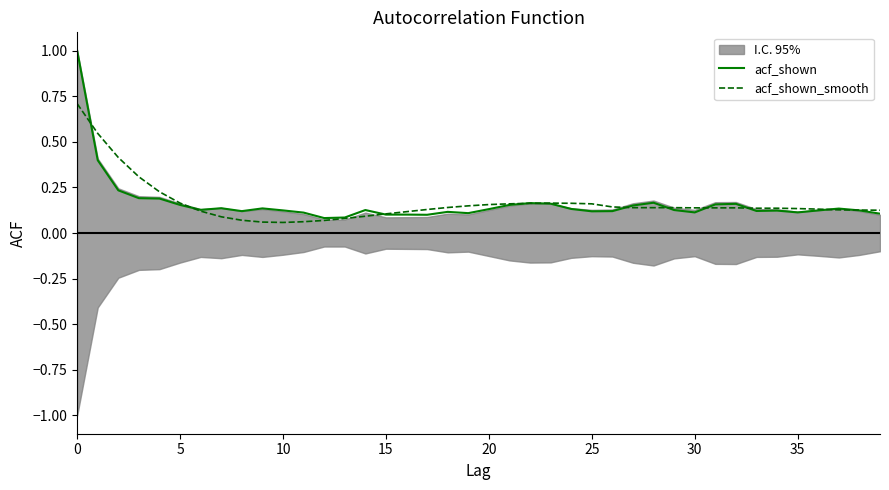

Rank the series at 13 from highest to lowest value.

acf_shown, acf_shown_smooth